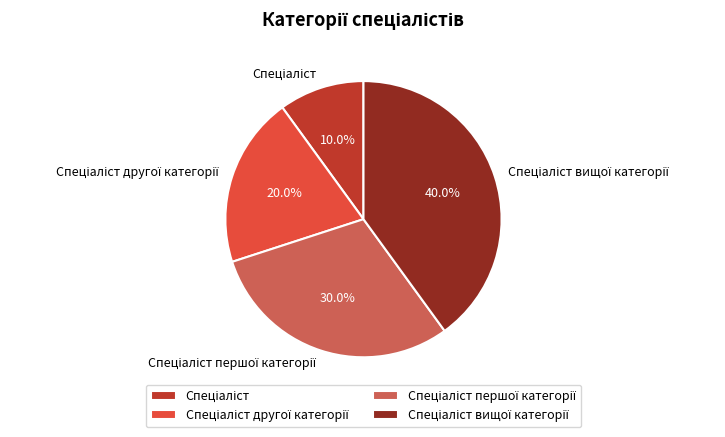

Count the number of slices in the pie.

4